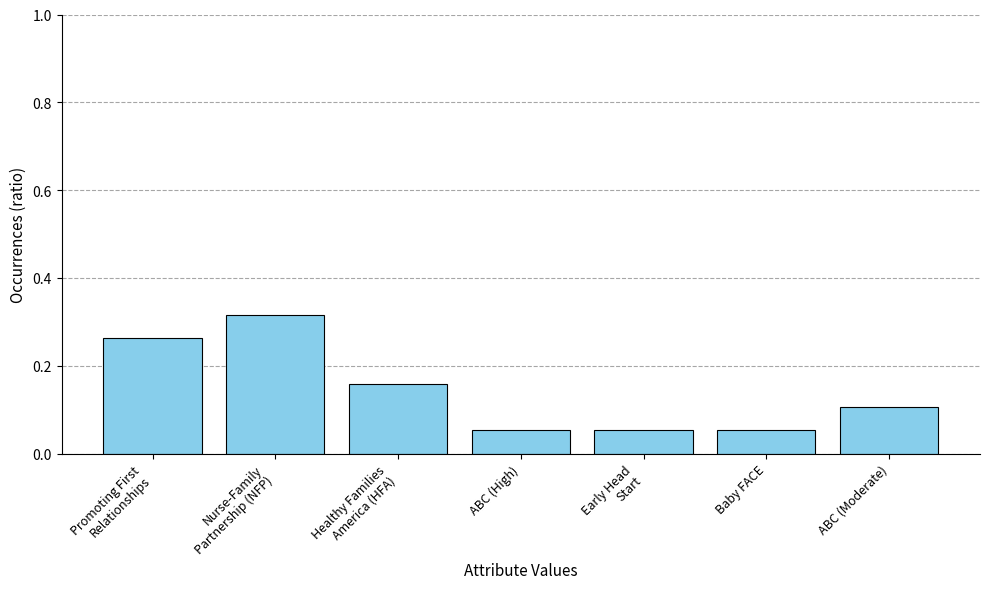

Are the bars horizontal?

No